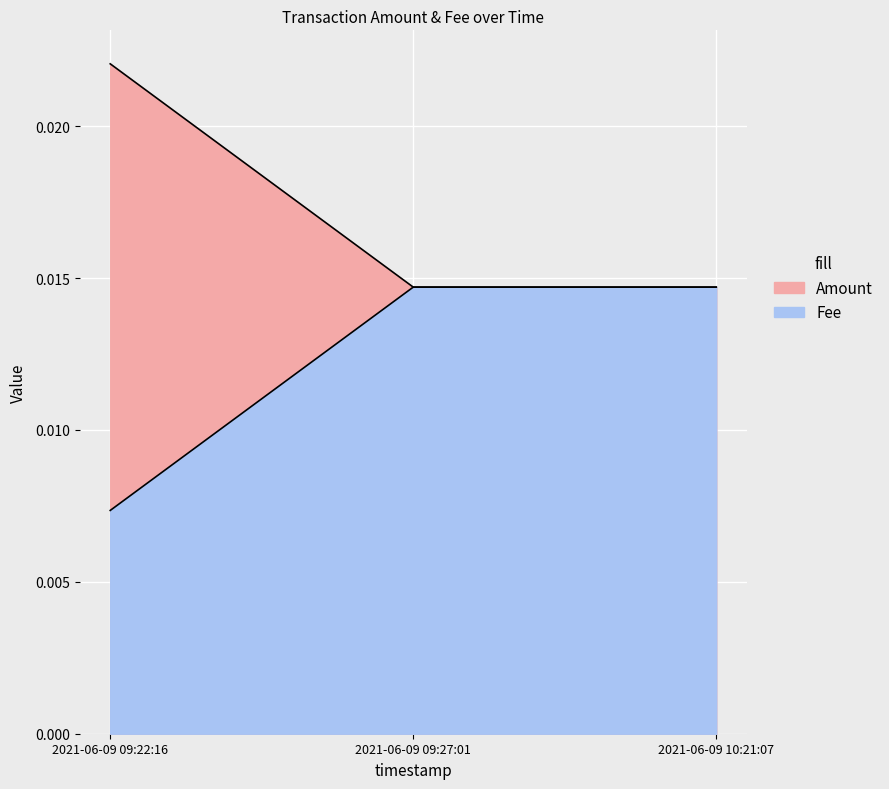

What position from the left is 2021-06-09 09:27:01?

2